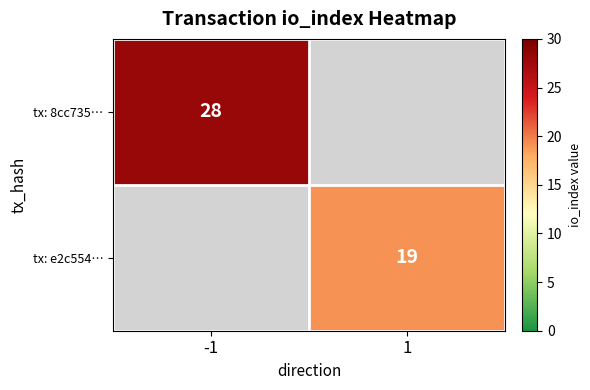

Between 1 and -1, which is larger?

-1